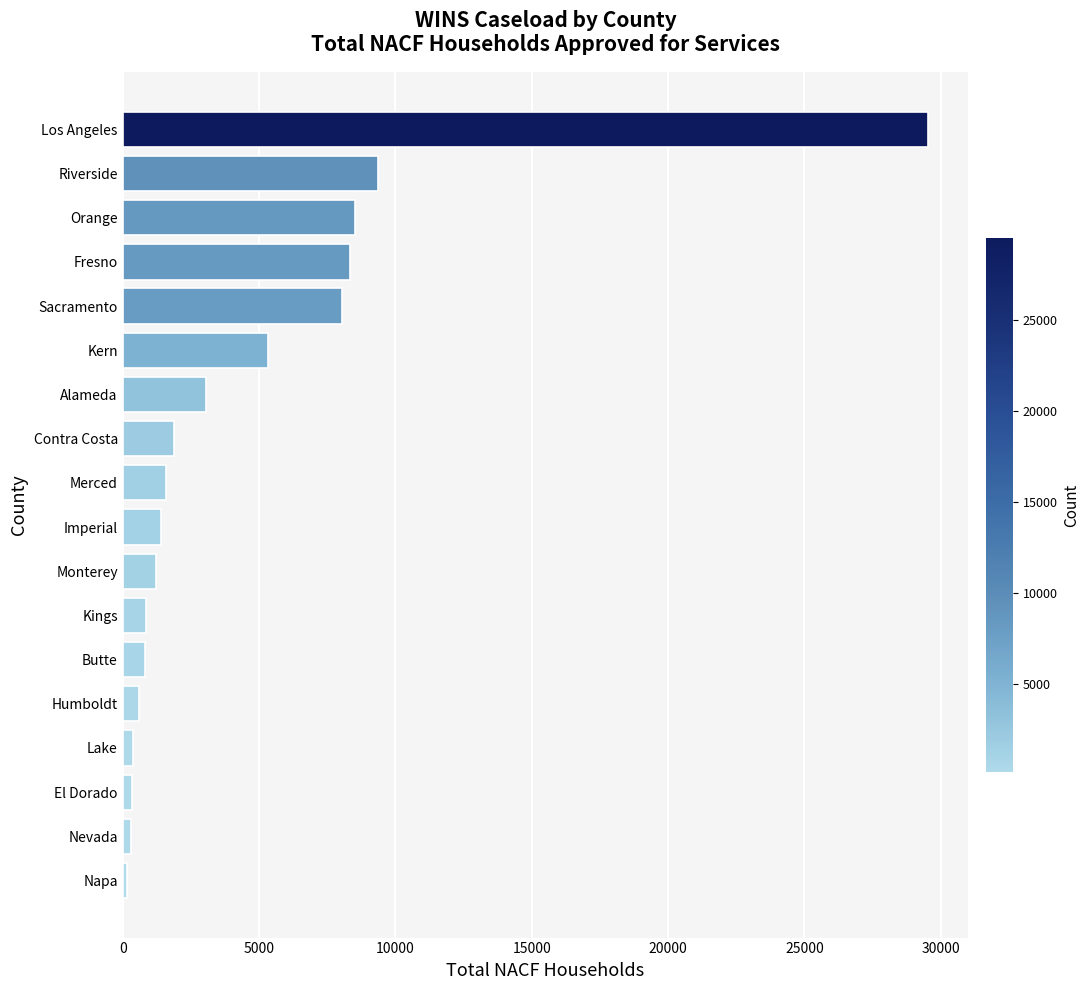

Between Imperial and Kern, which is larger?

Kern